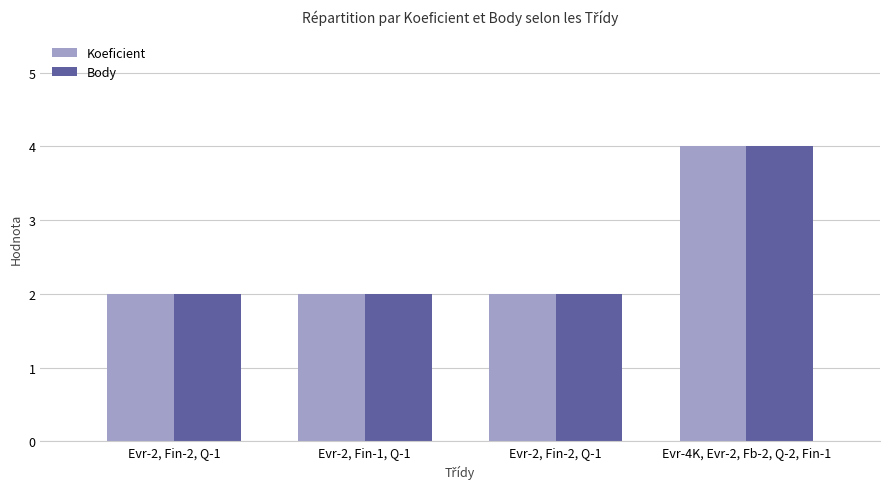

Which category has the lowest value in the Koeficient series?

Evr-2, Fin-2, Q-1